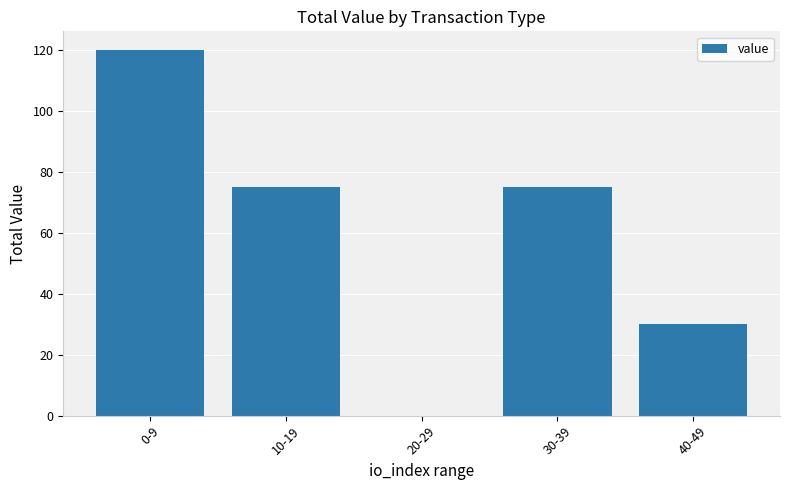

Count the number of categories in the chart.

5